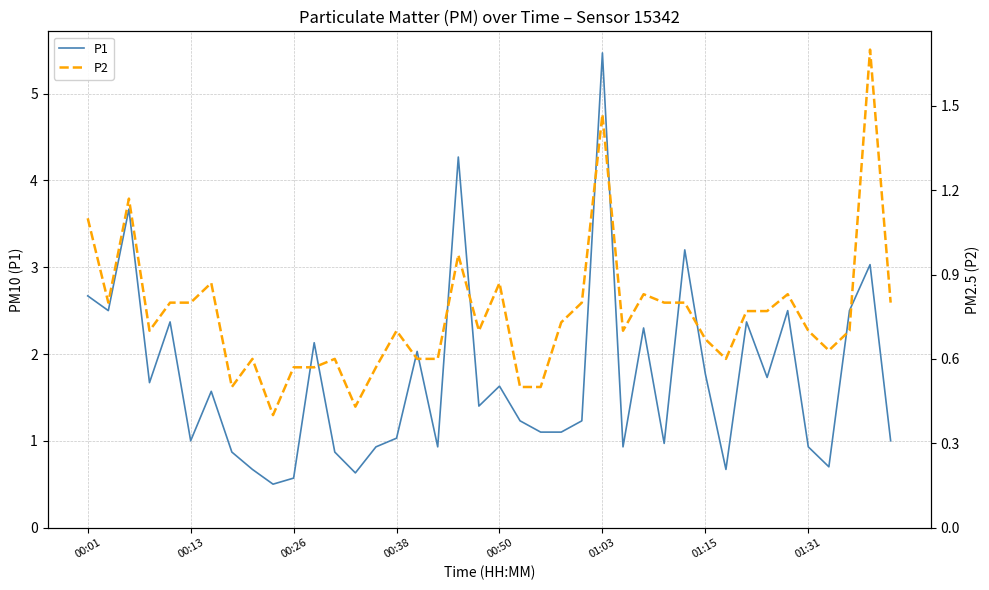

At how many categories does at least one series exceed 3?

5